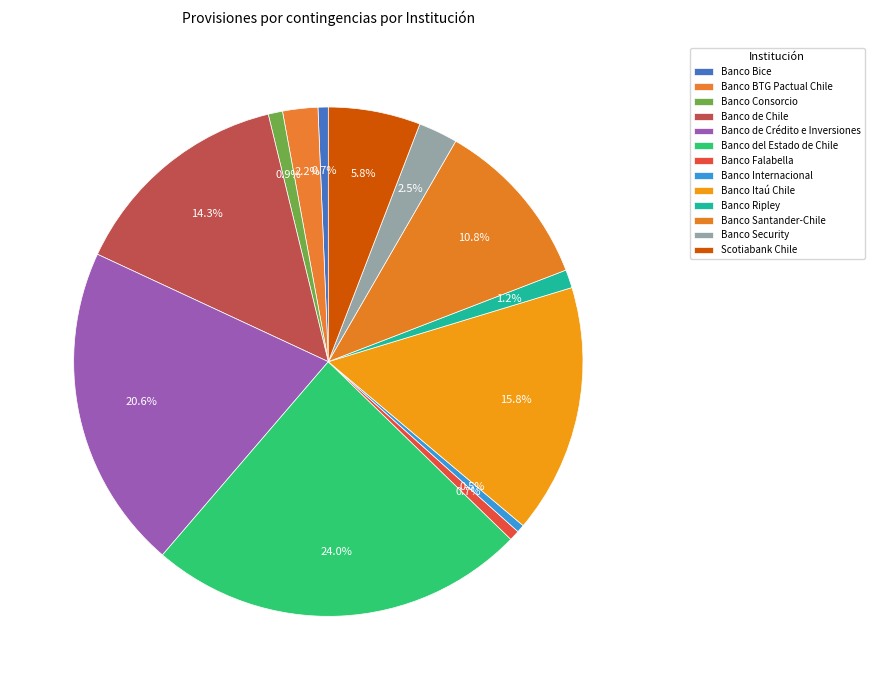

Does Banco Itaú Chile account for over 50% of the chart?

No